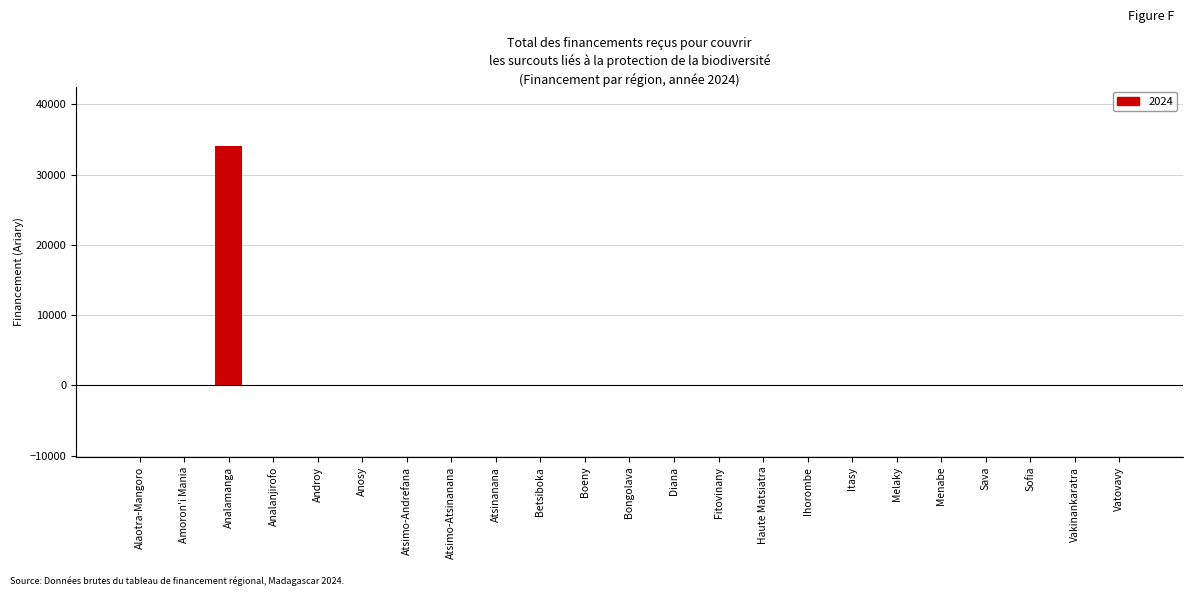

At which category does the chart reach its peak across all series?

Analamanga